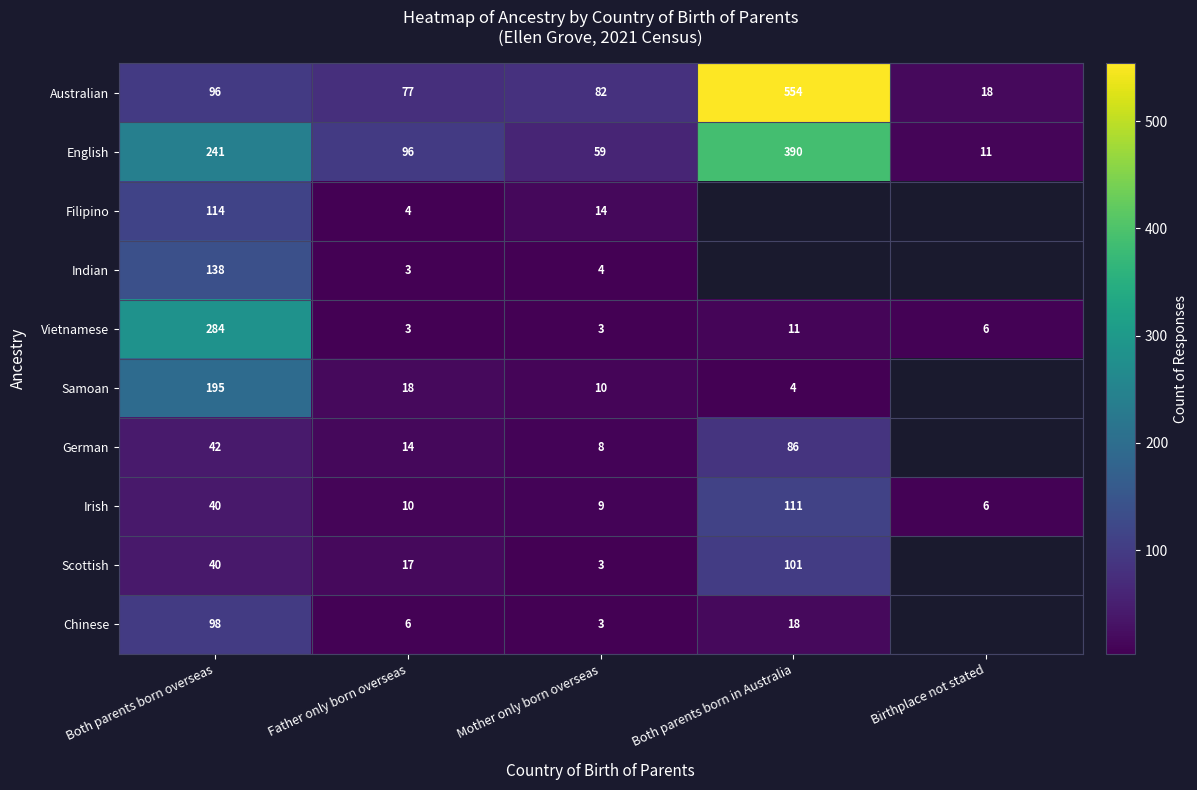

Between Mother only born overseas and Father only born overseas, which is larger?

Mother only born overseas